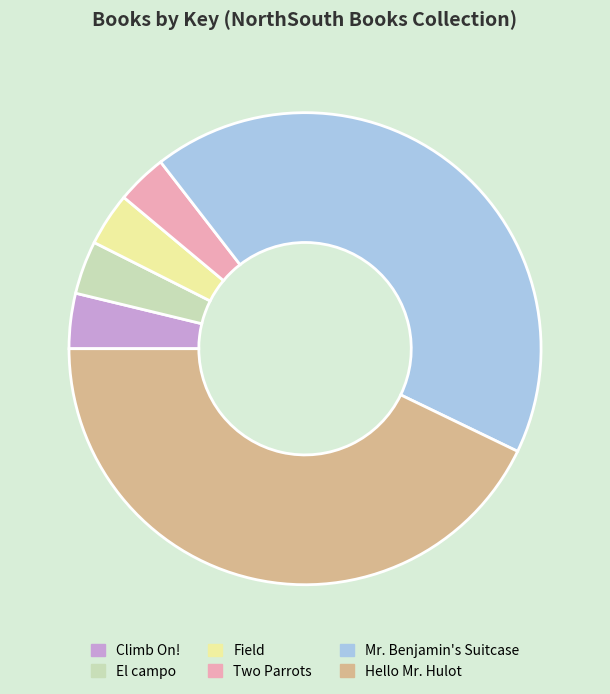

Does Climb On! account for over 50% of the chart?

No